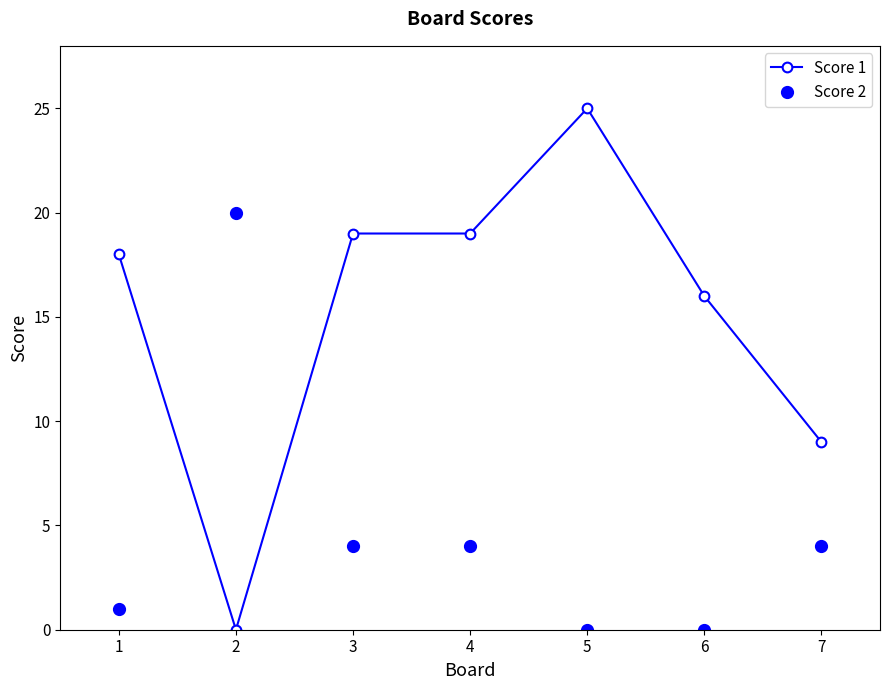

What is the approximate value of Score 1 at 6?

16